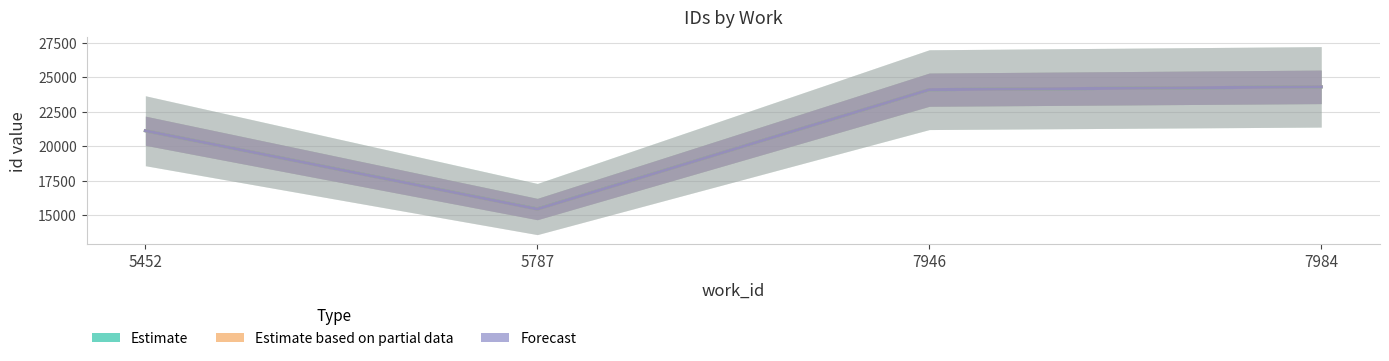

Is it true that Forecast equals 24101 at 7946?

True